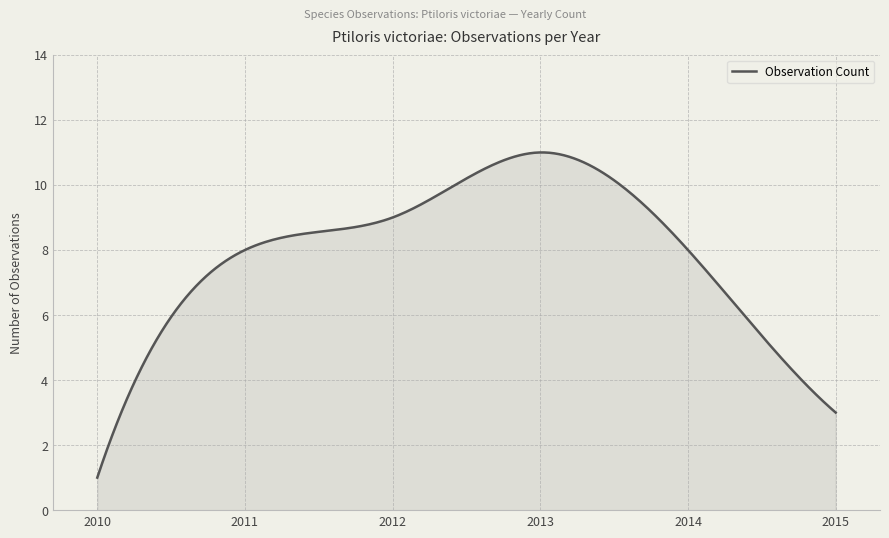

What is the minimum value shown in the chart?

1.0